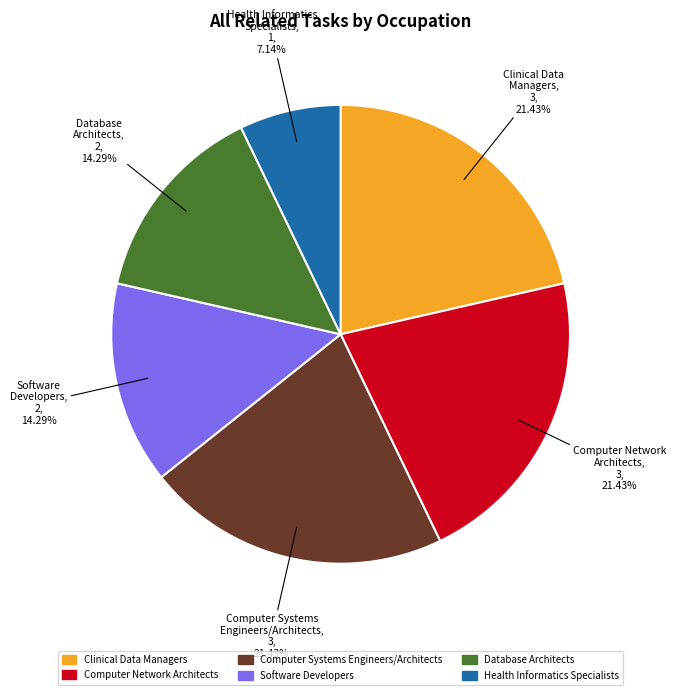

To the nearest percent, what is the difference between the largest and smallest slice percentages?

14%